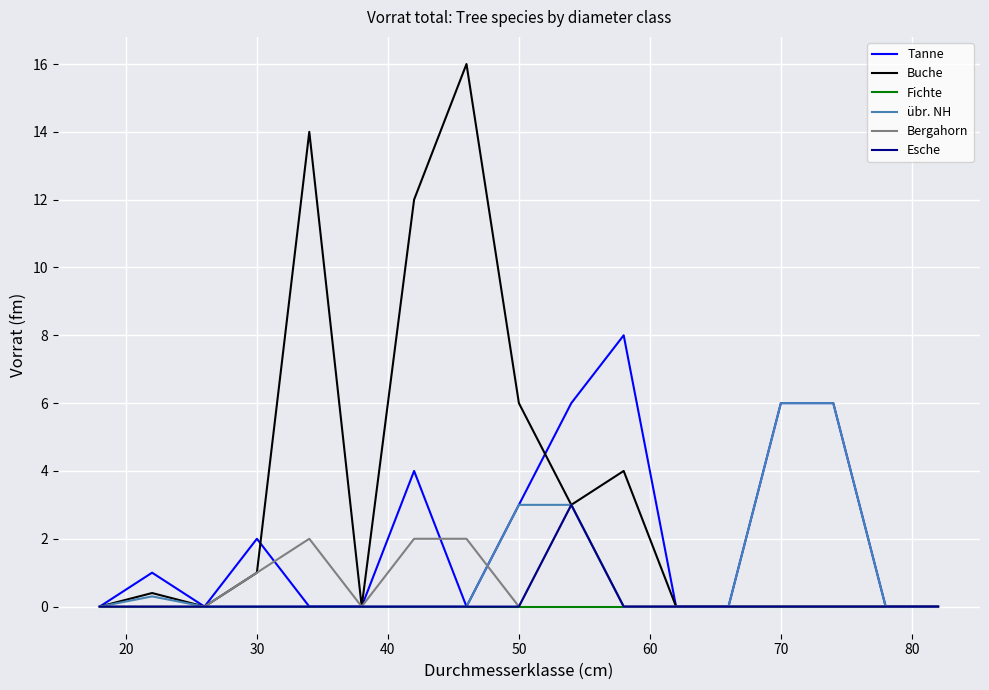

Is this an area chart (filled region under the line)?

No